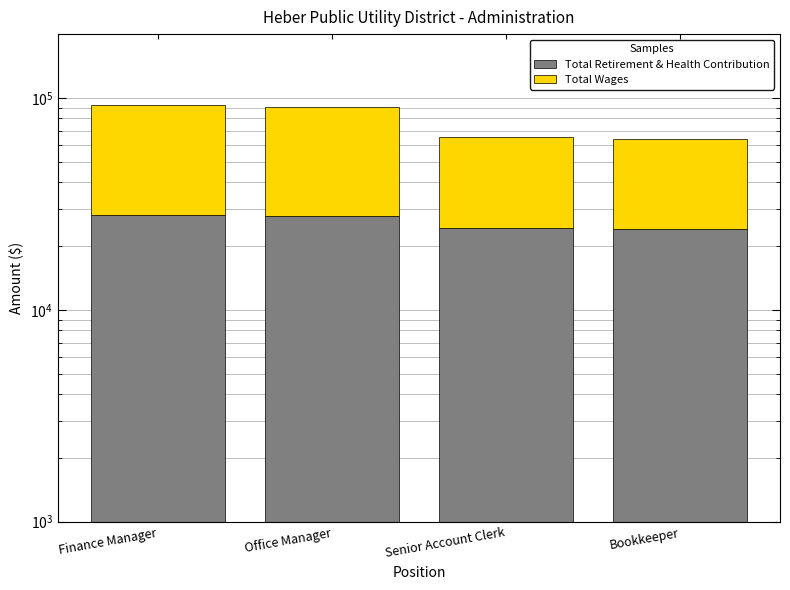

Reading right to left, what are all the values shown in this chart?

Total Retirement & Health Contribution: Bookkeeper=24090	Senior Account Clerk=24291	Office Manager=27677	Finance Manager=27904
Total Wages: Bookkeeper=40123	Senior Account Clerk=41406	Office Manager=62978	Finance Manager=65052